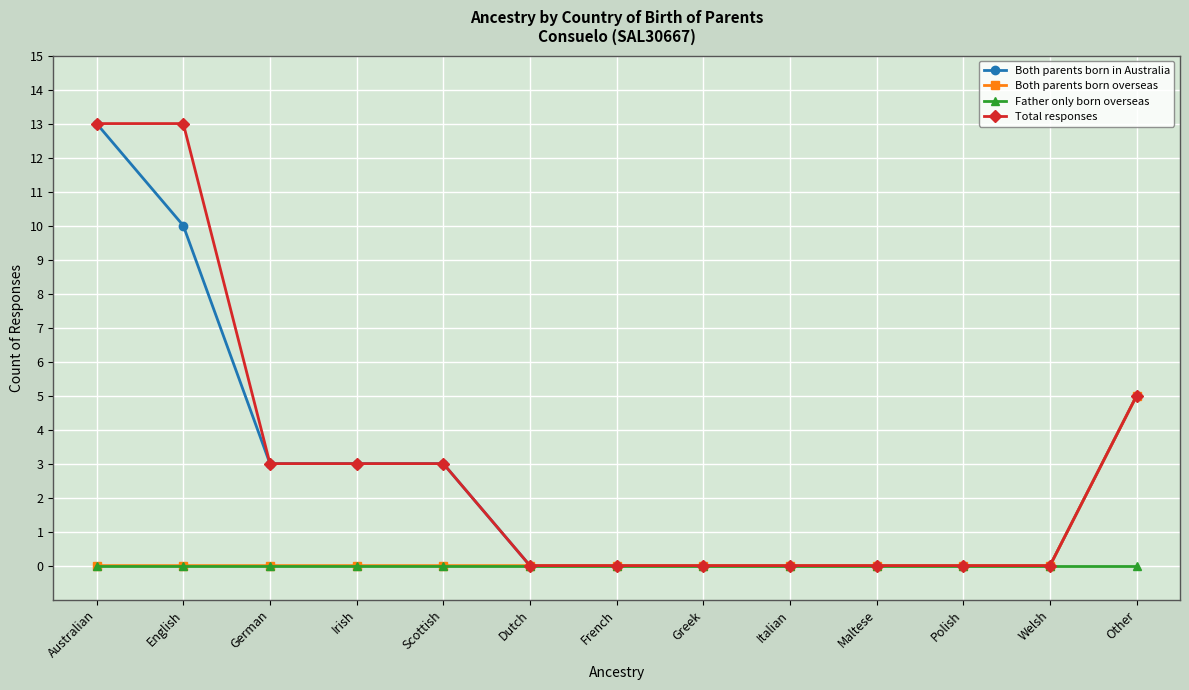

Reading left to right, list all the values displayed in this chart.

Both parents born in Australia: Australian=13	English=10	German=3	Irish=3	Scottish=3	Dutch=0	French=0	Greek=0	Italian=0	Maltese=0	Polish=0	Welsh=0	Other=5
Both parents born overseas: Australian=0	English=0	German=0	Irish=0	Scottish=0	Dutch=0	French=0	Greek=0	Italian=0	Maltese=0	Polish=0	Welsh=0	Other=5
Father only born overseas: Australian=0	English=0	German=0	Irish=0	Scottish=0	Dutch=0	French=0	Greek=0	Italian=0	Maltese=0	Polish=0	Welsh=0	Other=0
Total responses: Australian=13	English=13	German=3	Irish=3	Scottish=3	Dutch=0	French=0	Greek=0	Italian=0	Maltese=0	Polish=0	Welsh=0	Other=5